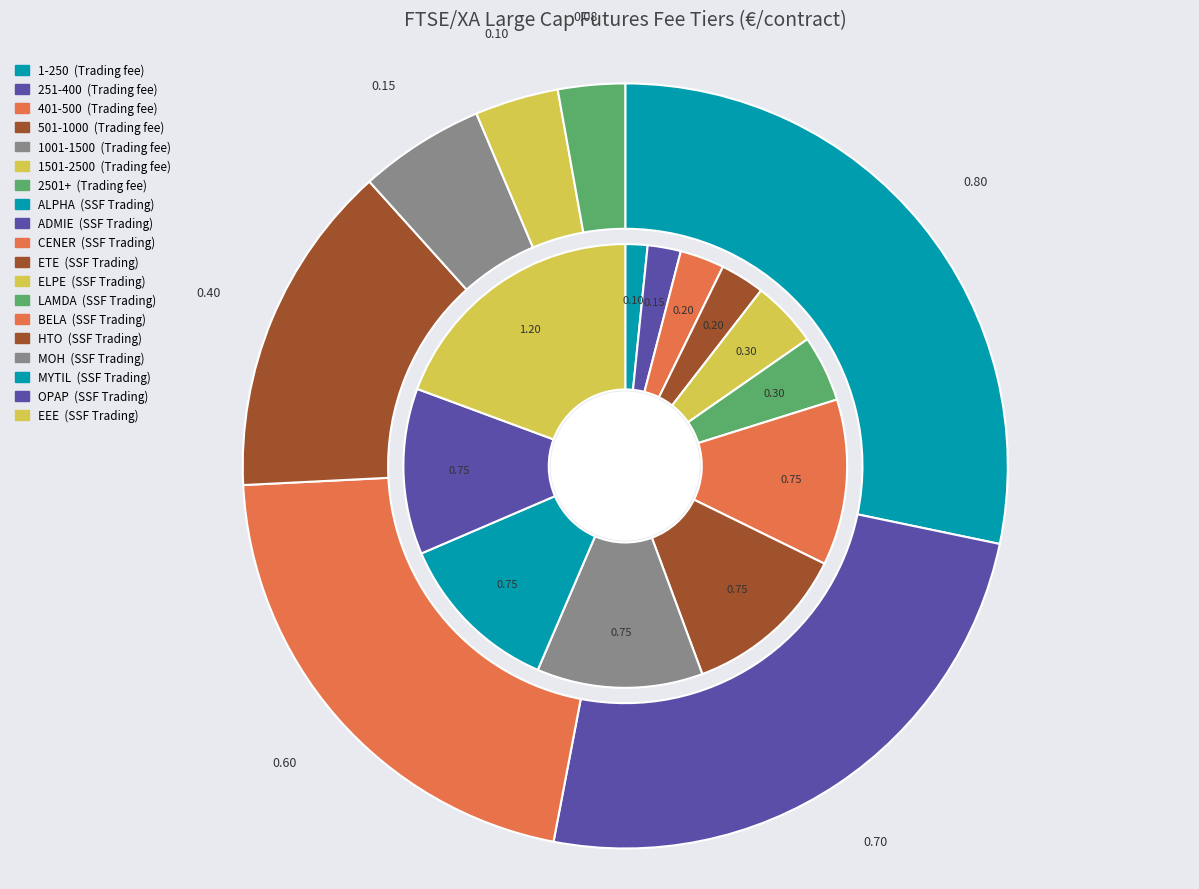

How many segments does this pie chart have?

7